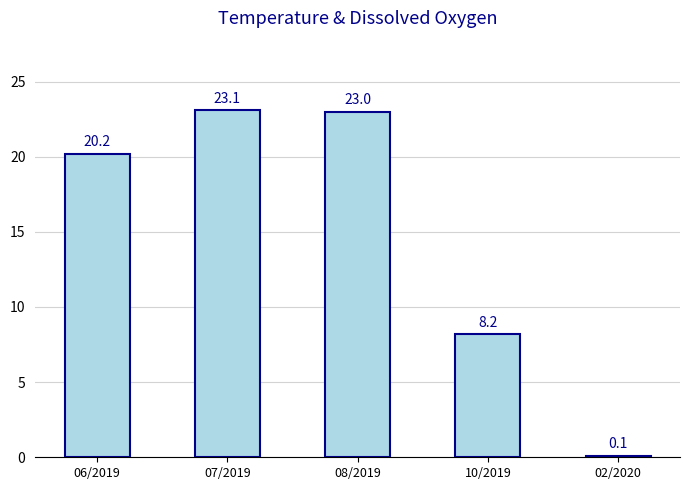

What is the average value?

14.9